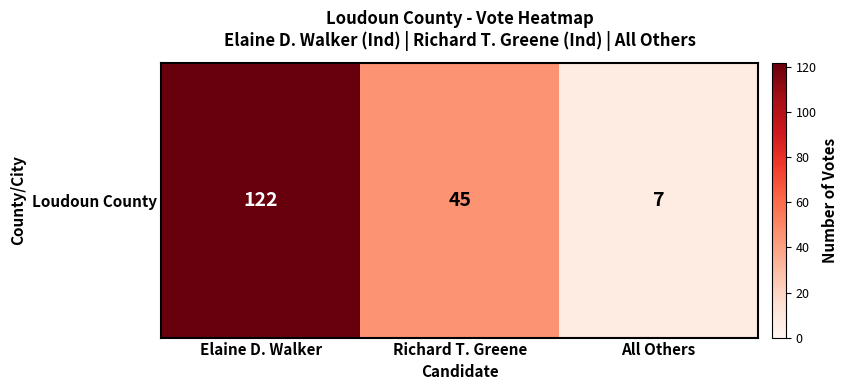

Reading right to left, what are all the values shown in this chart?

All Others=7	Richard T. Greene=45	Elaine D. Walker=122